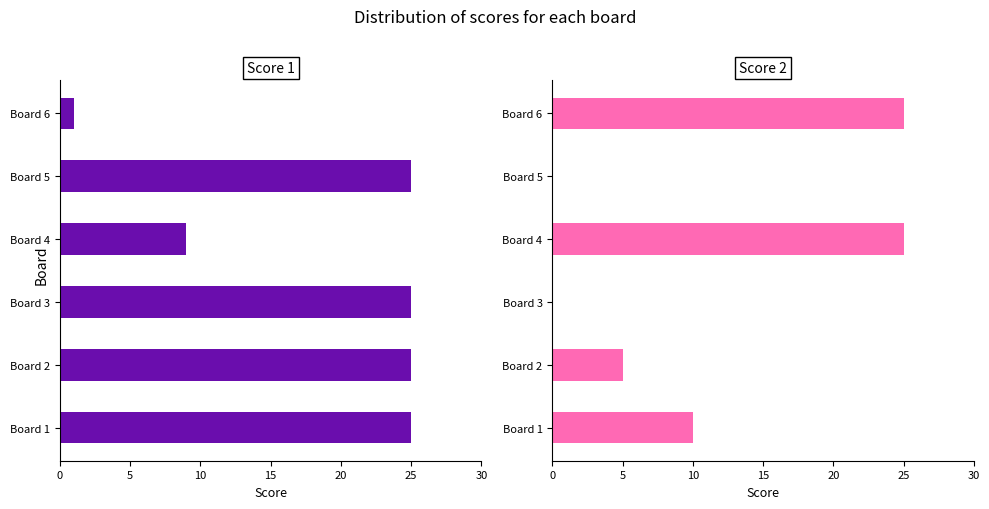

What is the difference between the Score 2 values at Board 2 and Board 4?

20